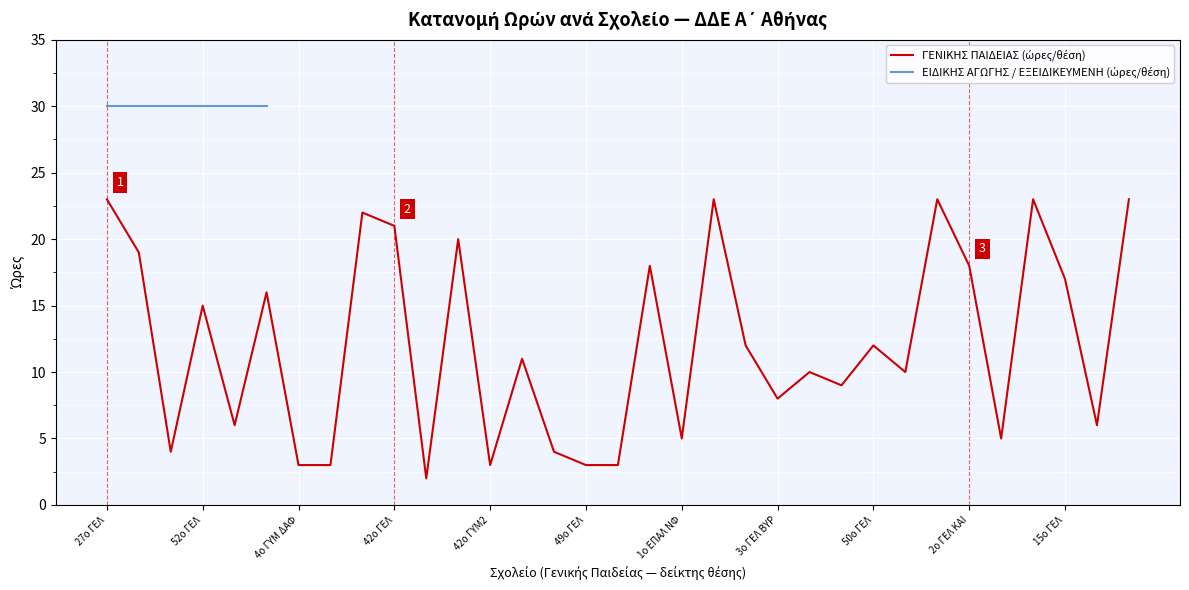

What position from the left is 42o ΓΥΜ2?

5